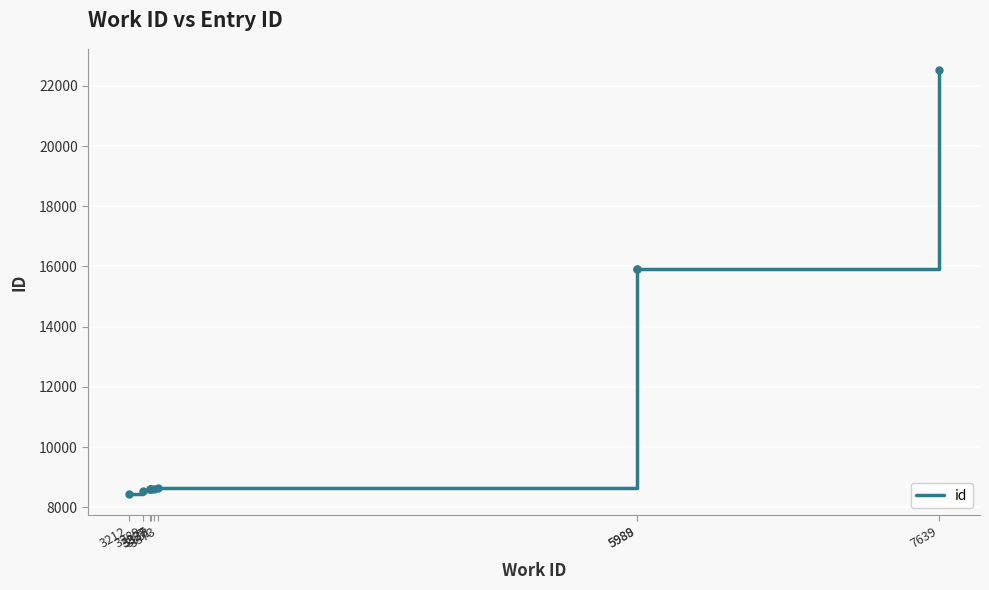

Reading left to right, extract all data points from this chart.

3212=8441	3289=8551	3327=8596	3327=8597	3335=8606	3351=8624	3373=8649	5988=15923	5989=15924	7639=22514